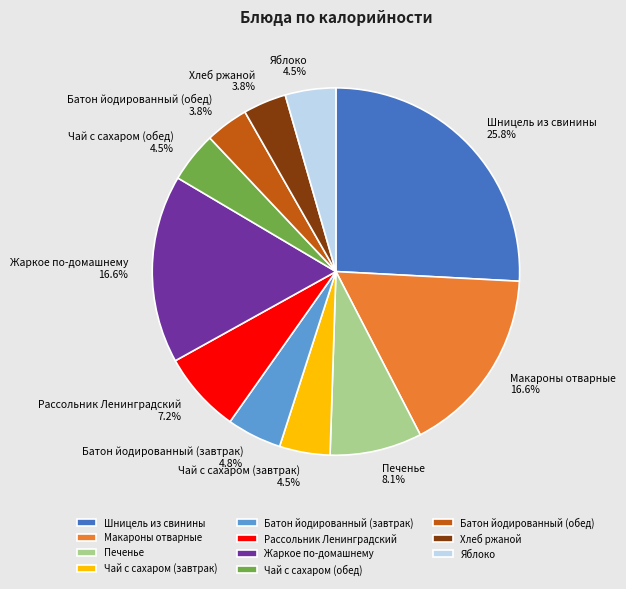

To the nearest percent, what is the difference between the Печенье and Чай с сахаром (завтрак) slice percentages?

4%